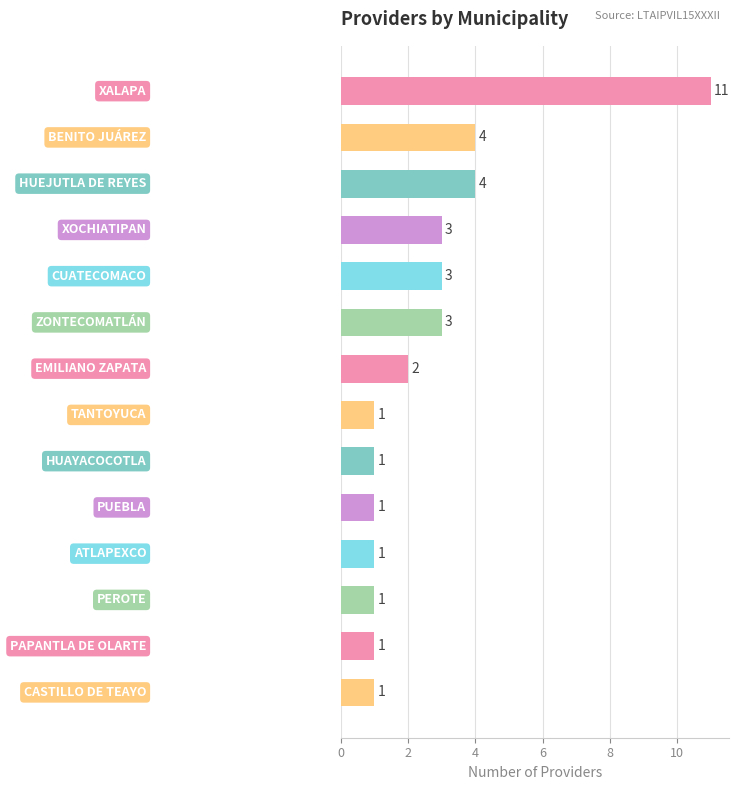

Count the values in the range 1 to 3.

11